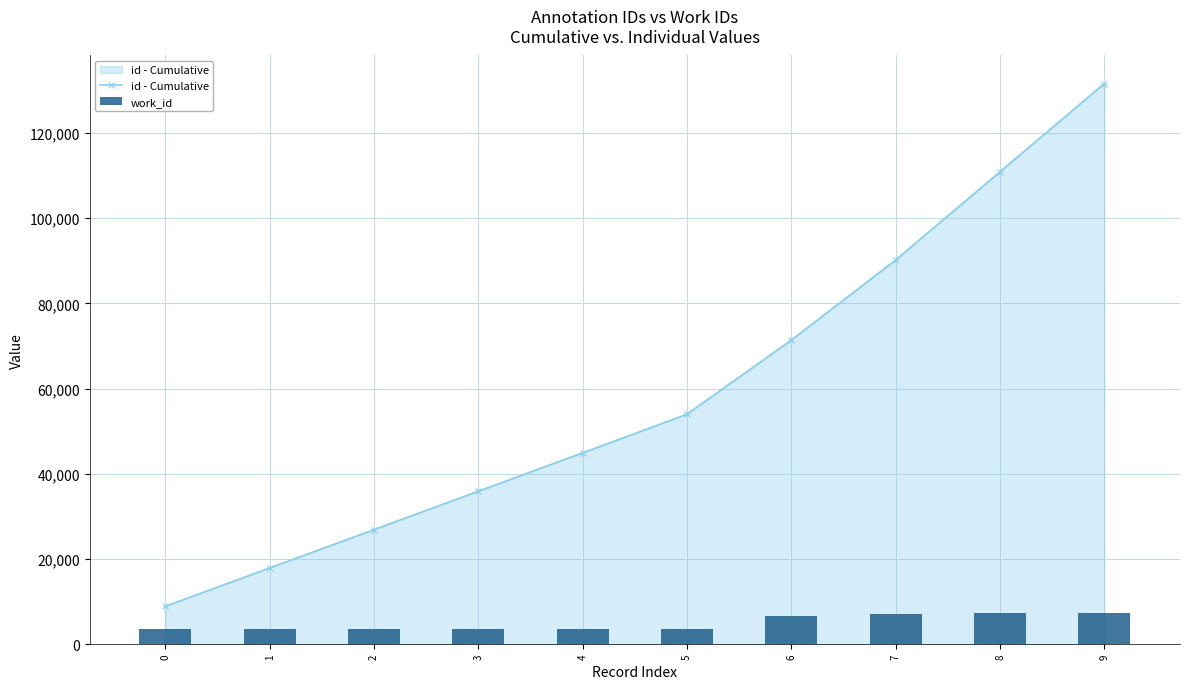

Count the number of data series in this chart.

2